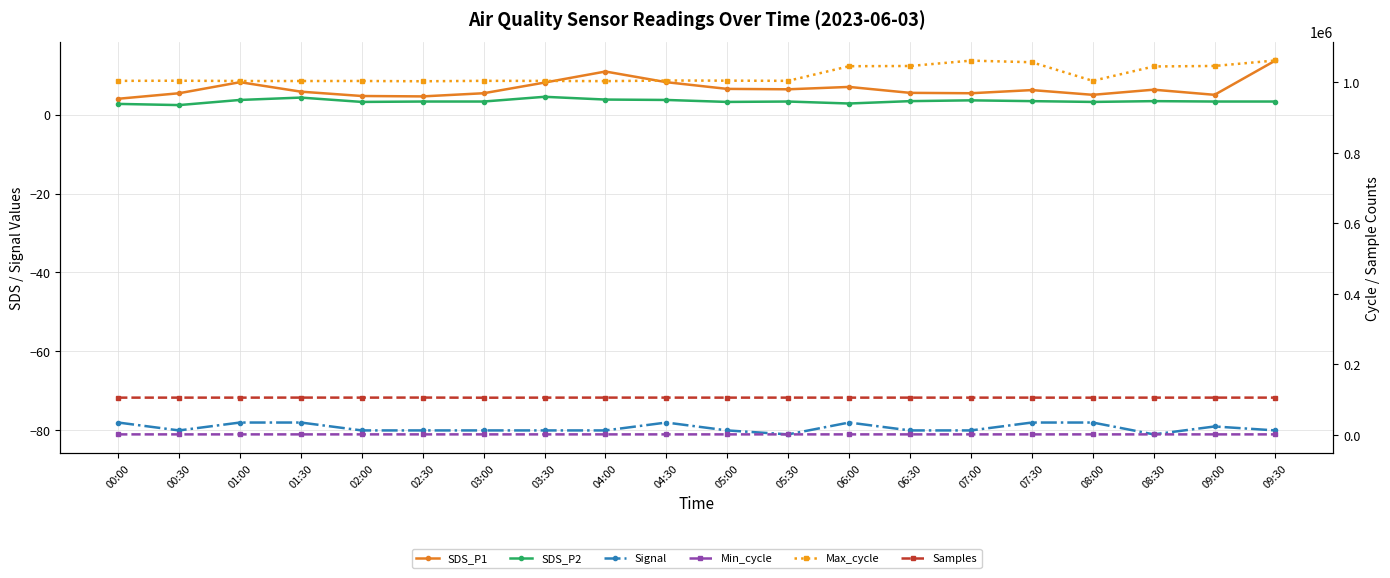

True or false: Signal and Samples intersect in this chart.

False